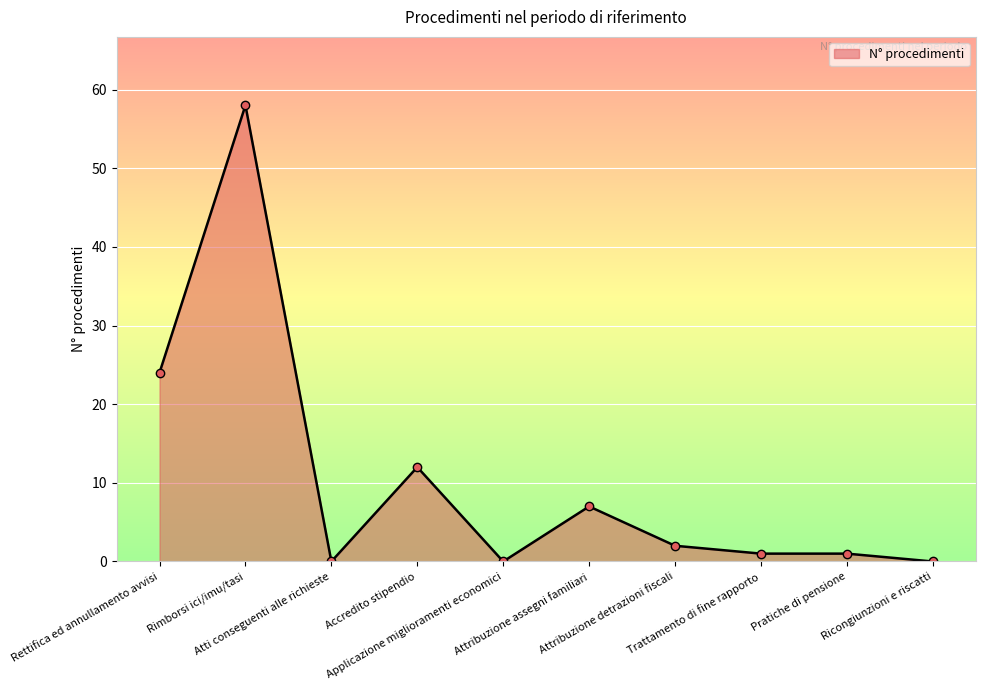

True or false: there are more than 0 points higher than both neighbors.

True